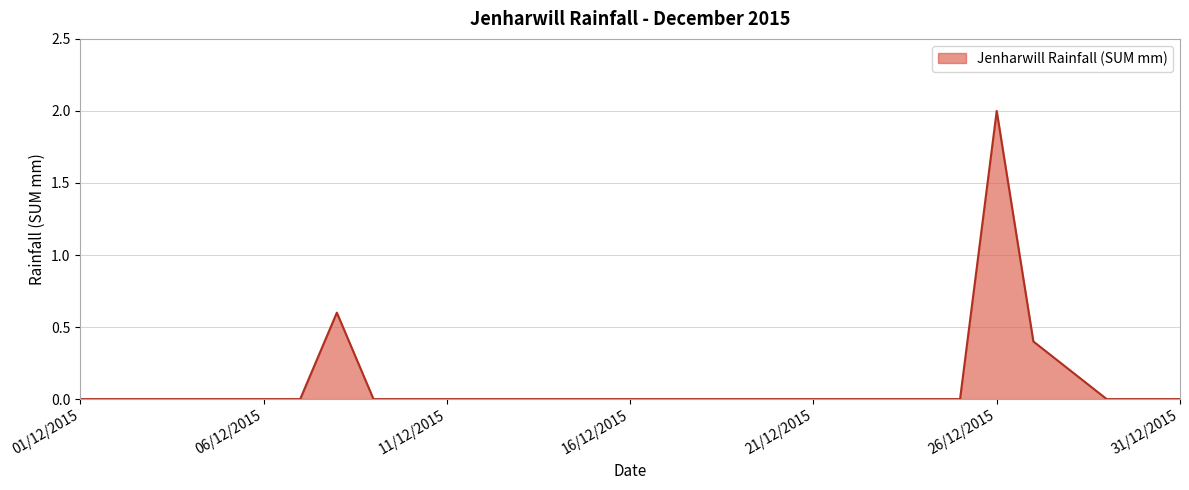

What is the difference between the second highest and second lowest values?

0.6